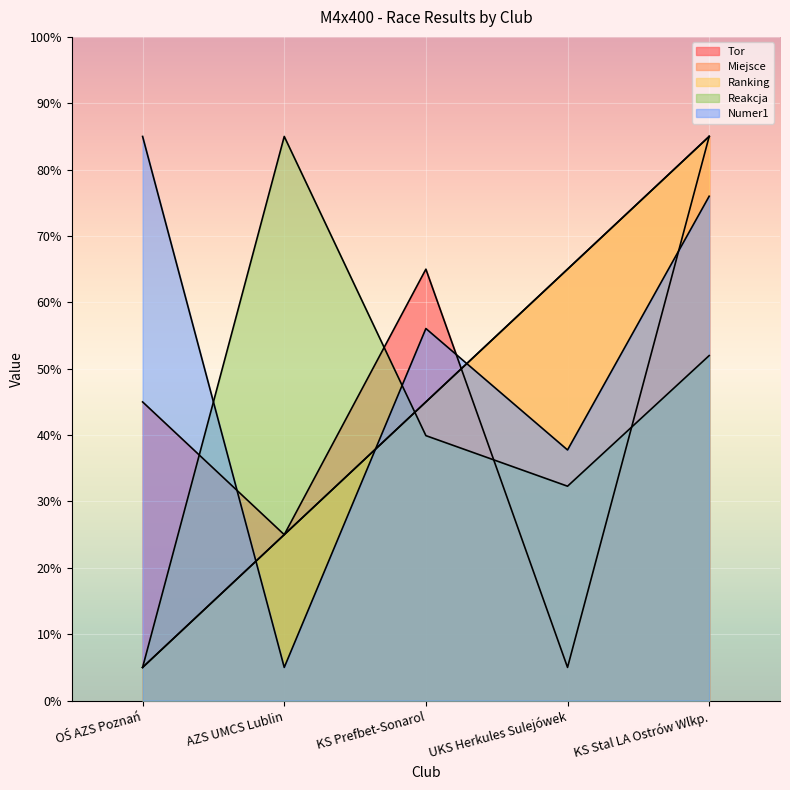

Count the number of categories in the chart.

5